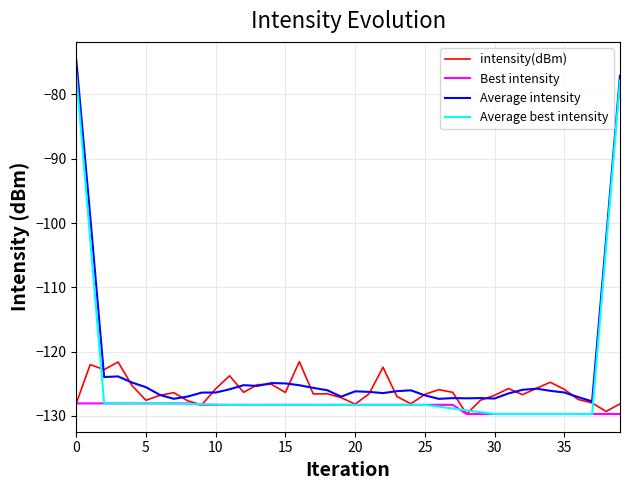

What is the maximum value for Best intensity?

-128.1